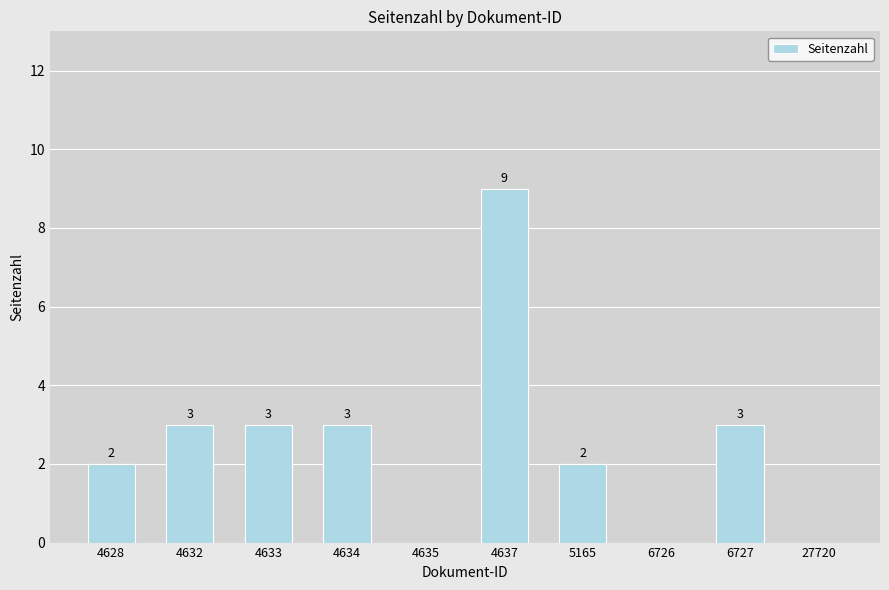

The chart shows a value of 13 at 4637. True or false?

False